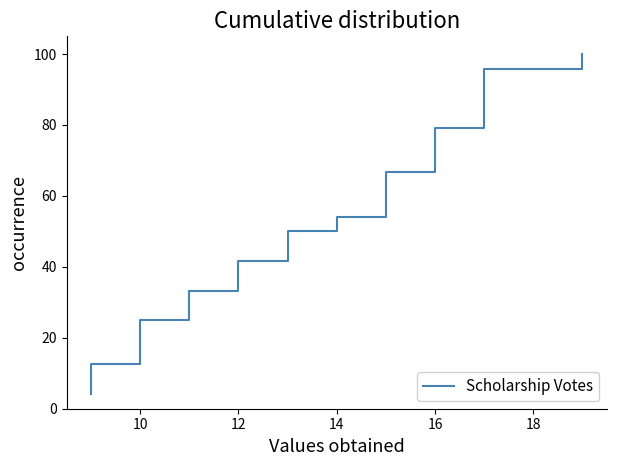

True or false: the data has more than 1 interior local peaks.

False